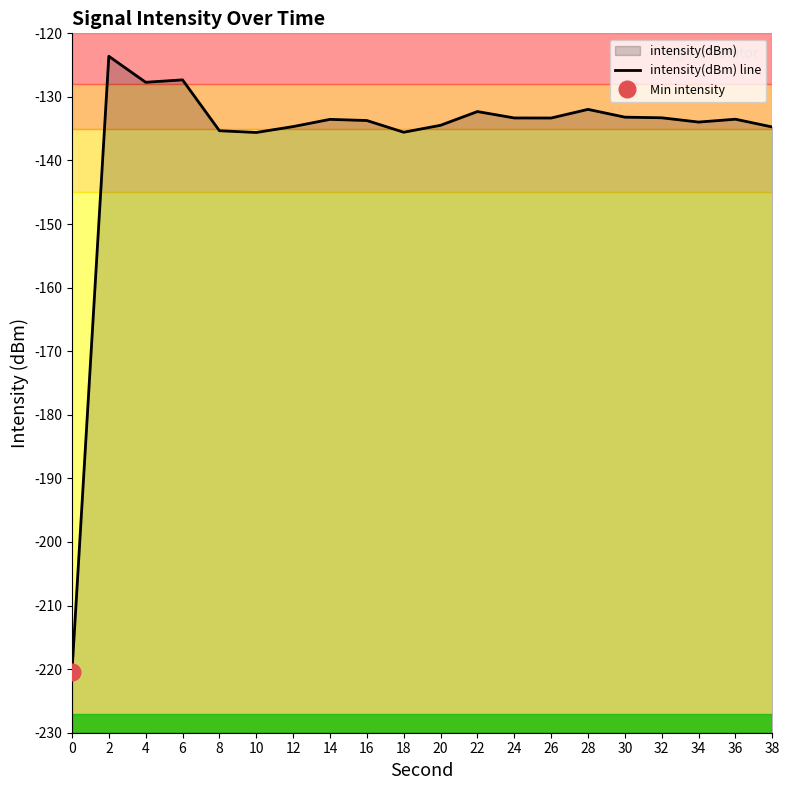

What is the difference between the values at 10 and 24?

2.3